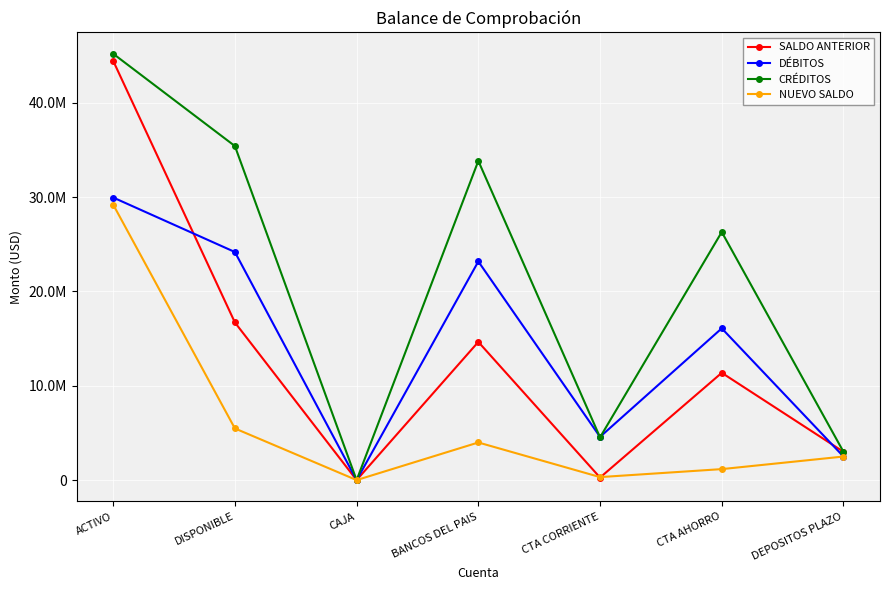

Which series ends up on top after the final intersection of DÉBITOS and SALDO ANTERIOR?

SALDO ANTERIOR